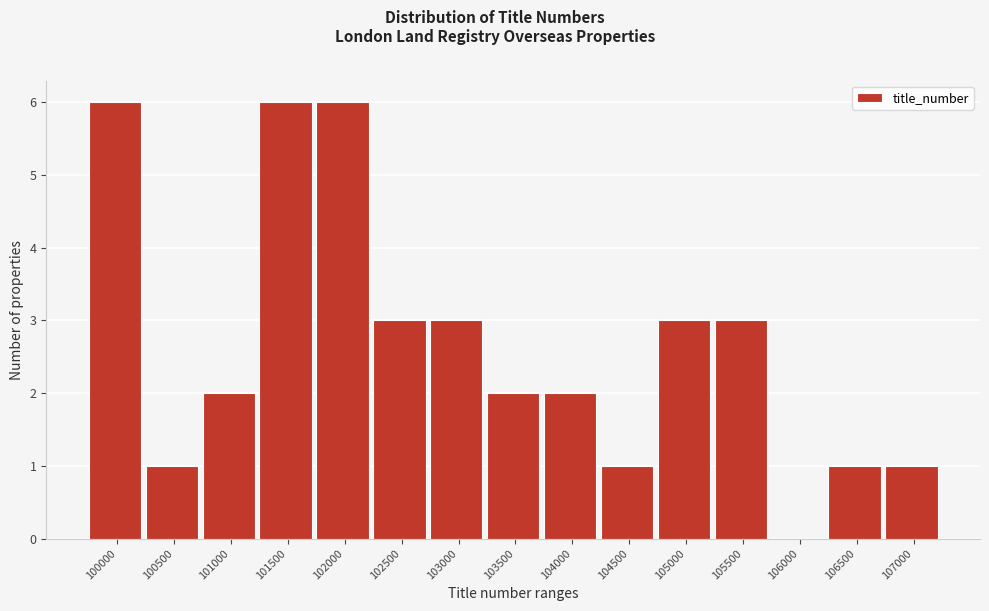

Reading left to right, extract all data points from this chart.

100000=6	100500=1	101000=2	101500=6	102000=6	102500=3	103000=3	103500=2	104000=2	104500=1	105000=3	105500=3	106000=0	106500=1	107000=1